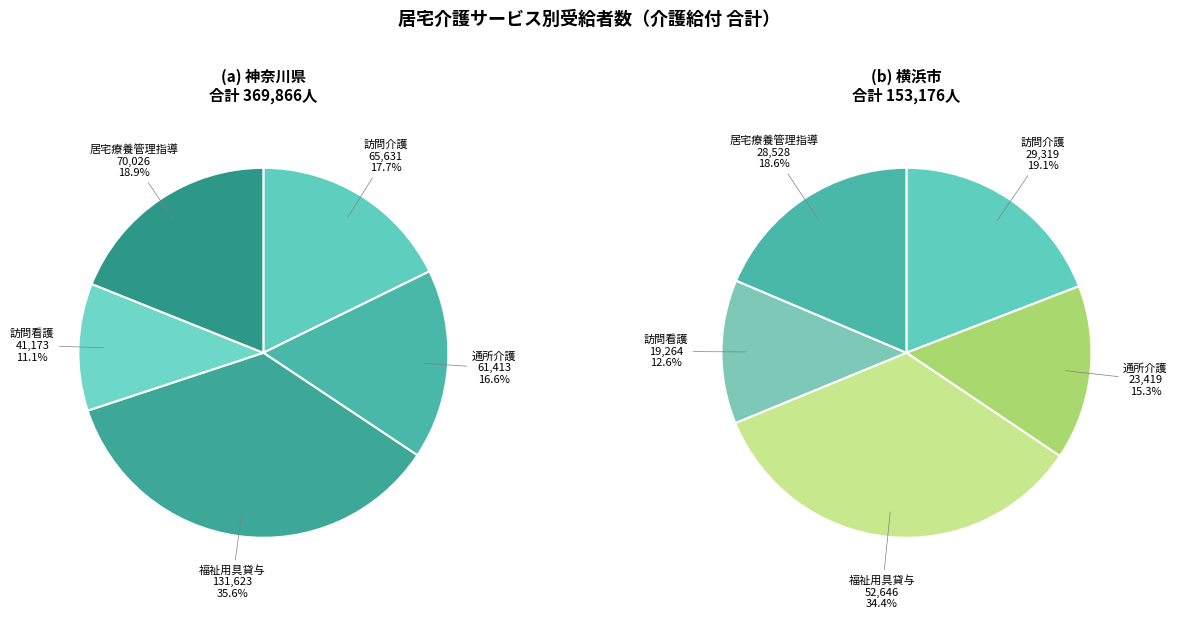

Which series has the widest spread of values?

福祉用具貸与